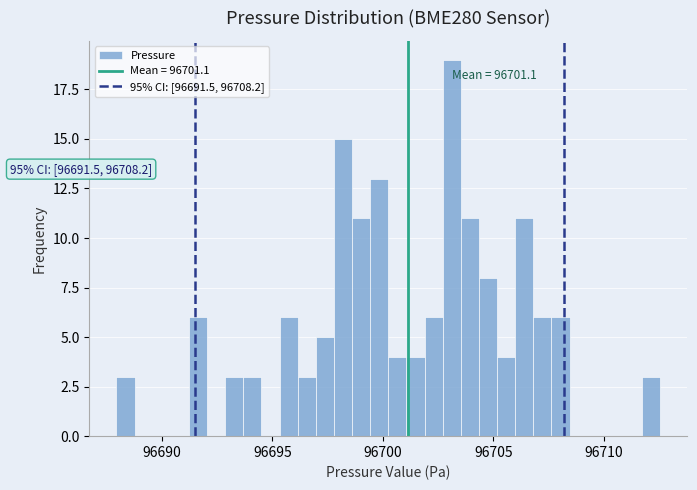

Around what value on the x-axis is the tallest bar? Give the approximate position of its centre, as read against the axis.

96703.0